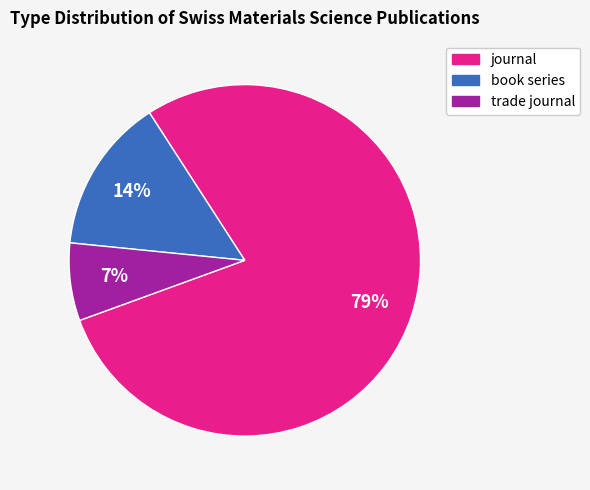

What is the smallest slice in the pie chart?

trade journal